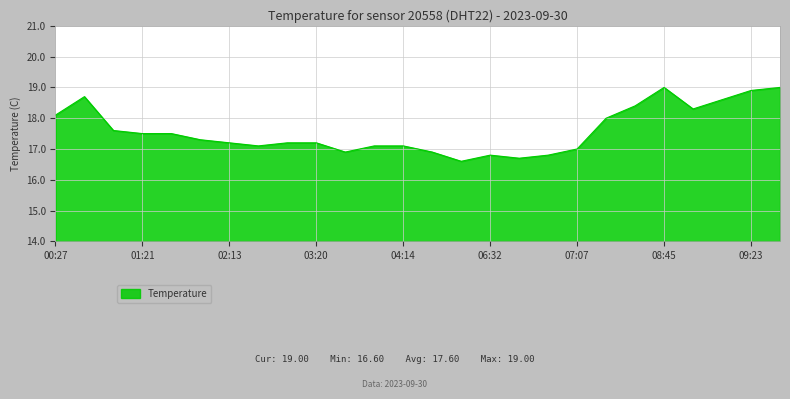

What is the smallest value displayed?

16.6